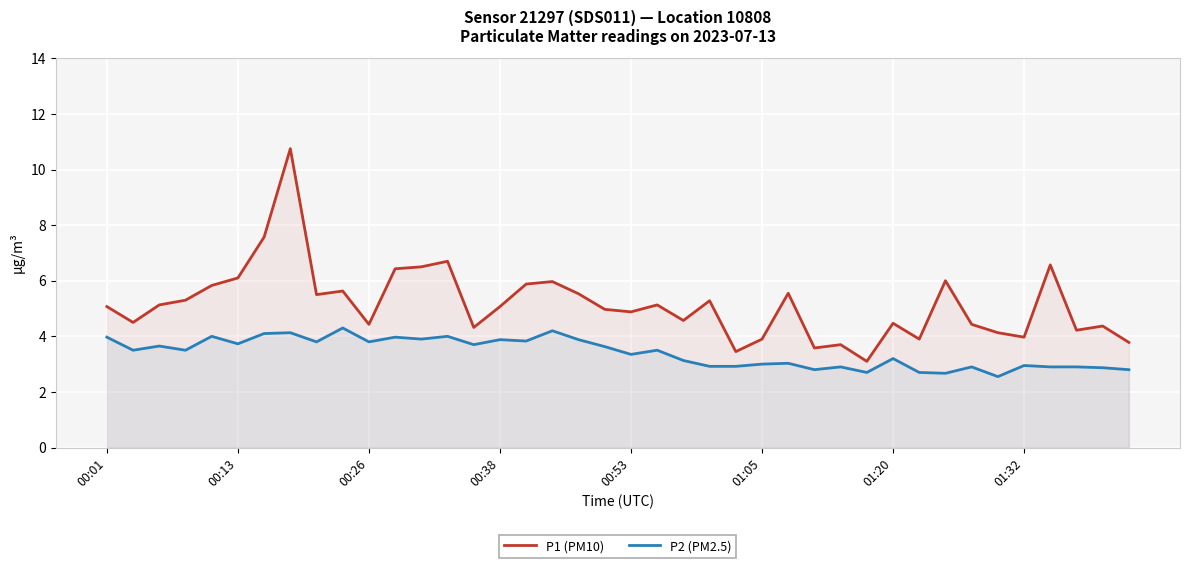

Which series has the largest range (max minus min)?

P1 (PM10)